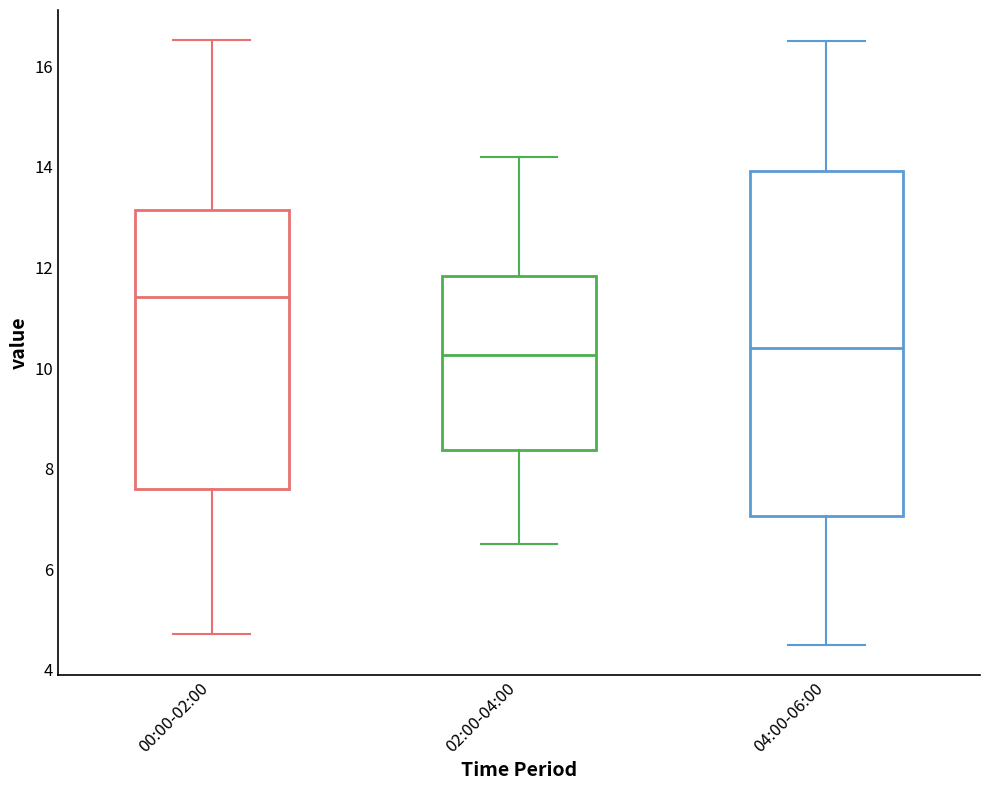

Reading left to right, transcribe this box plot: for each box, give where its median line is, the range the box spans, and where its two whiskers end, as read against the y-axis. The values are not printed on the chart, so give them approximately, as read against the axis.

00:00-02:00: median 11.4, box 7.6 to 13.2, whiskers 4.8 to 16.6
02:00-04:00: median 10.2, box 8.4 to 11.8, whiskers 6.6 to 14.2
04:00-06:00: median 10.4, box 7.0 to 14.0, whiskers 4.6 to 16.6